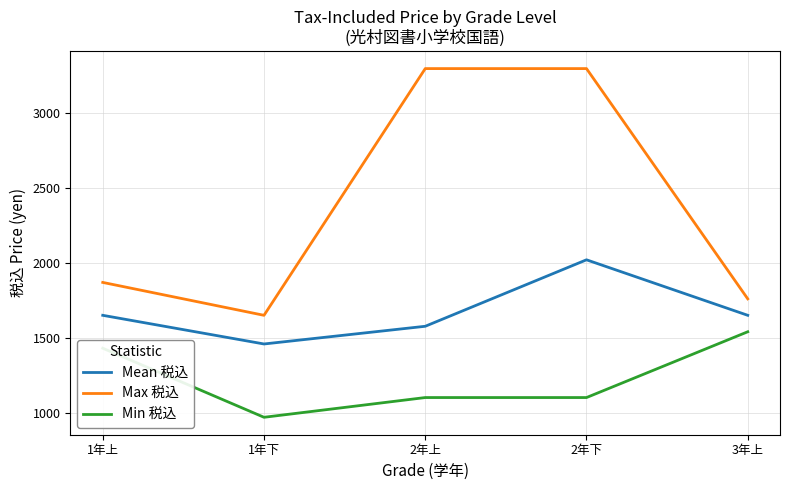

What is the smallest value displayed?

968.0